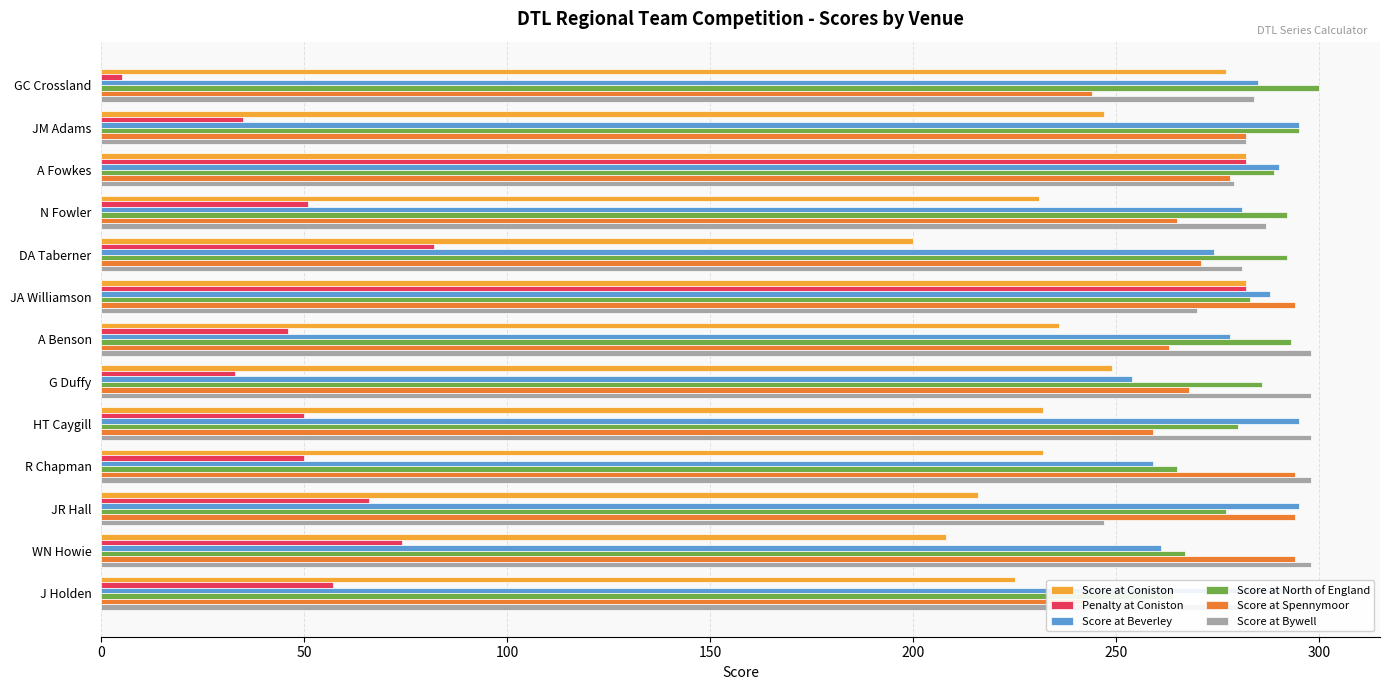

What is the difference between the second highest and second lowest values in the Score at Bywell series?

28